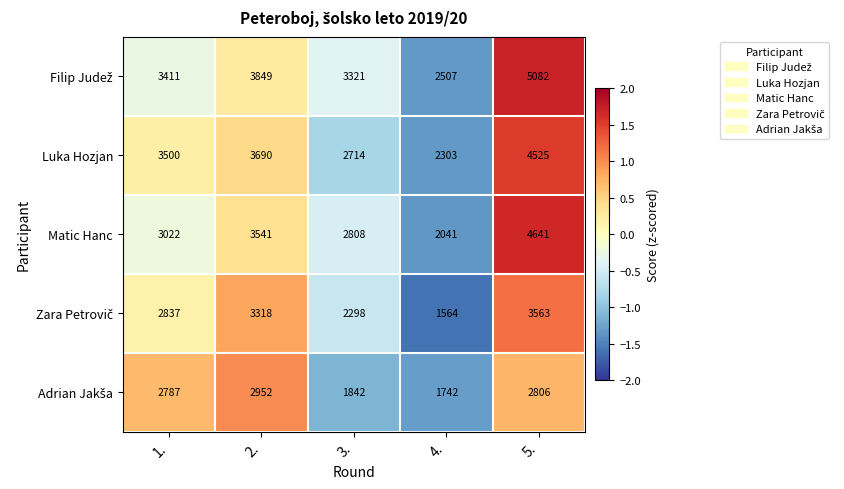

What is the spread (max minus min) of values at 2.?

897